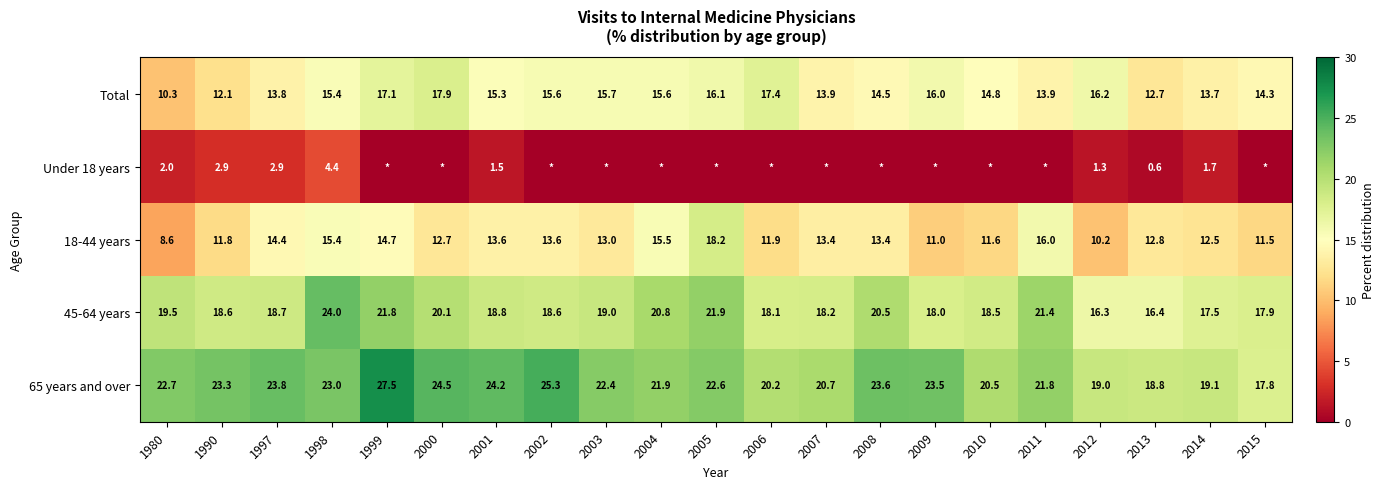

True or false: 45-64 years has a value of 20.1 at 2000.

True